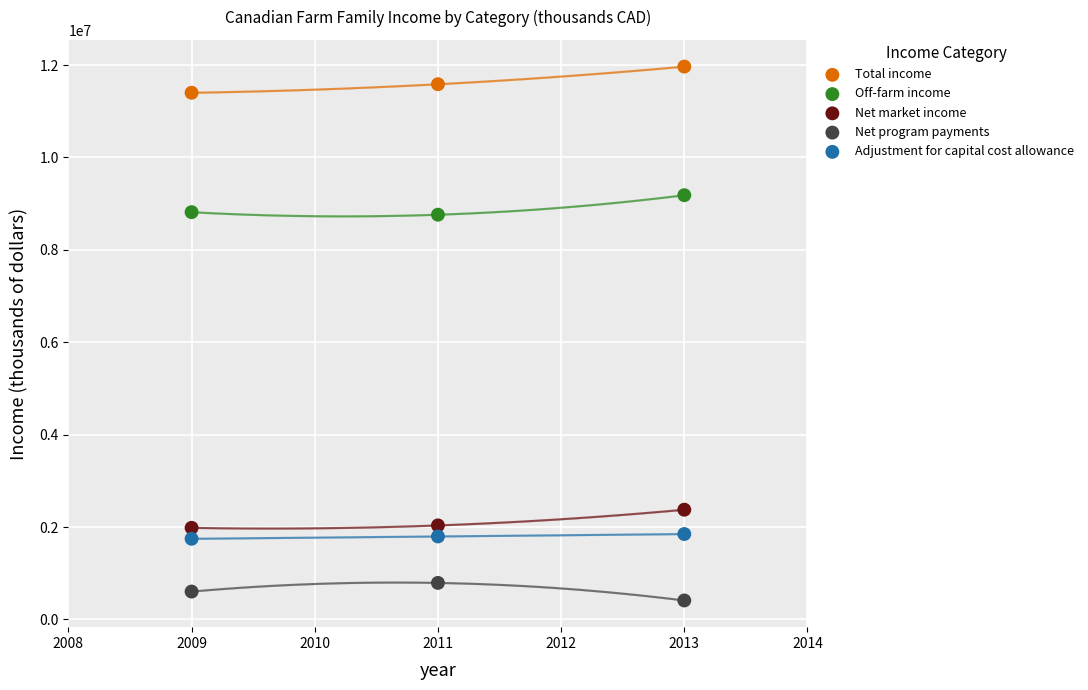

Across all data points, what is the range of X values (max minus min)?

4